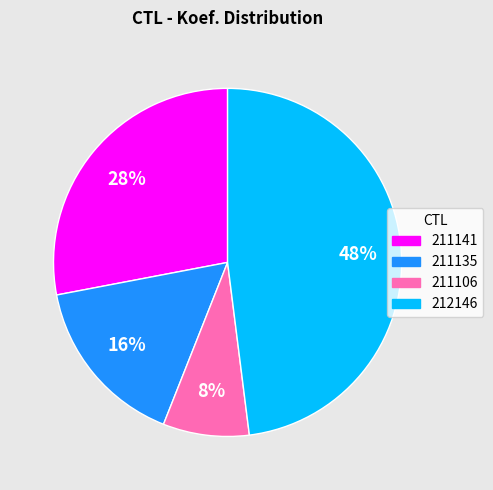

Approximately how many times larger is the value at 212146 compared to 211141?

1.7